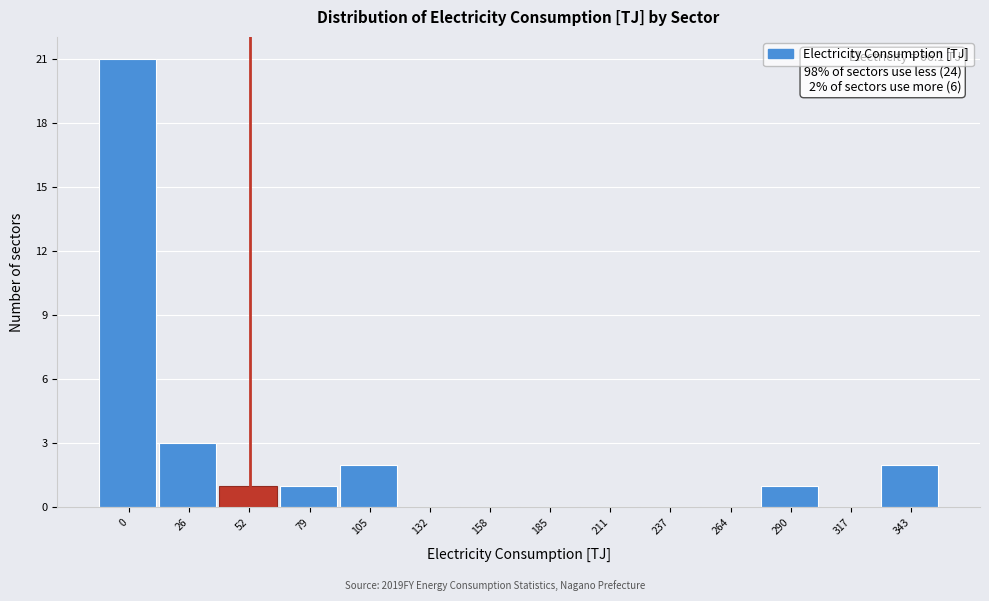

Reading right to left, transcribe all the data shown in this chart.

343=2	317=0	290=1	264=0	237=0	211=0	185=0	158=0	132=0	105=2	79=1	52=1	26=3	0=21